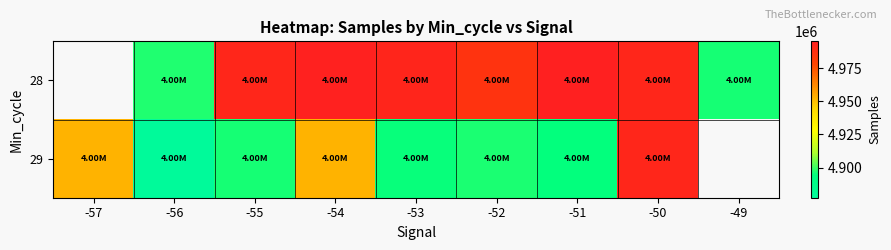

At which label does 29 first exceed 4896803?

-57